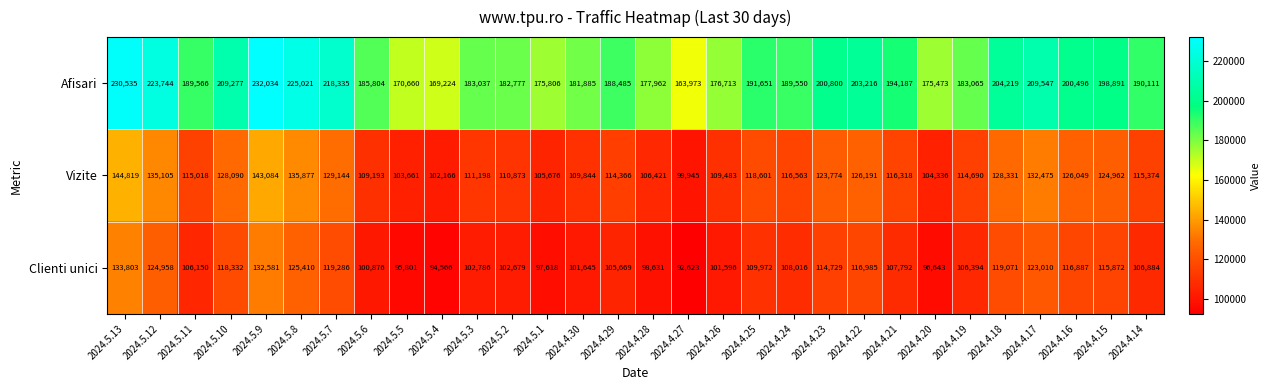

Between 2024.5.1 and 2024.4.17, which series saw the biggest shift?

Afisari